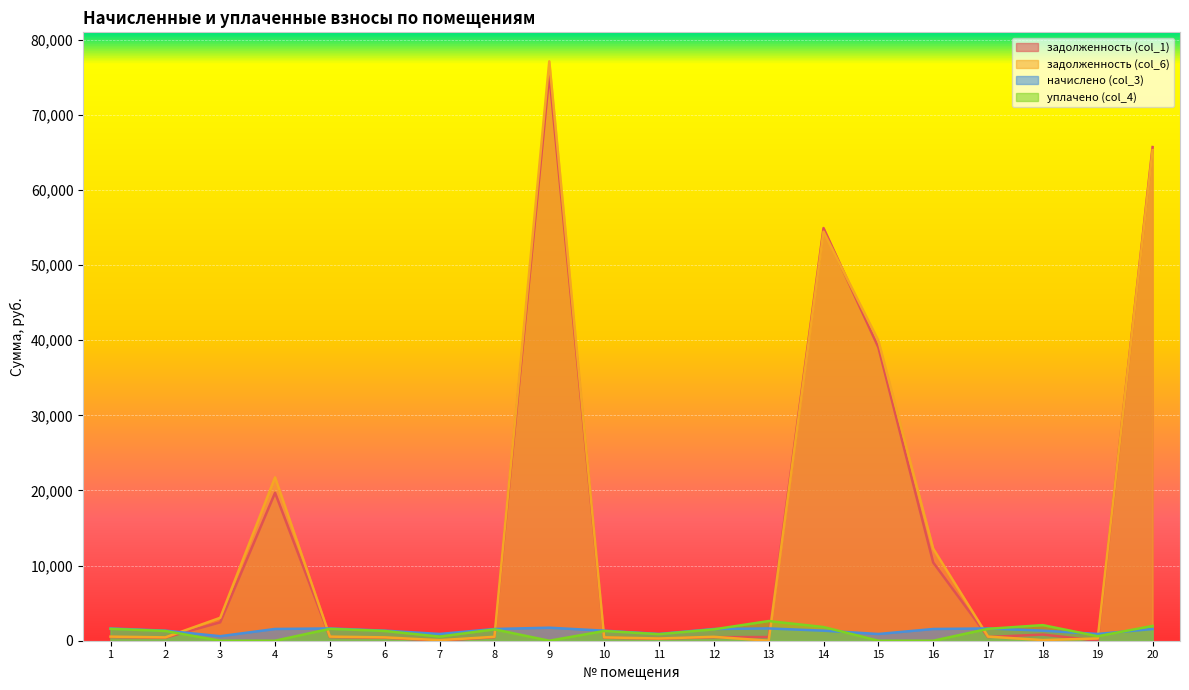

What is the sum of all начислено (col_3) values?

26962.5